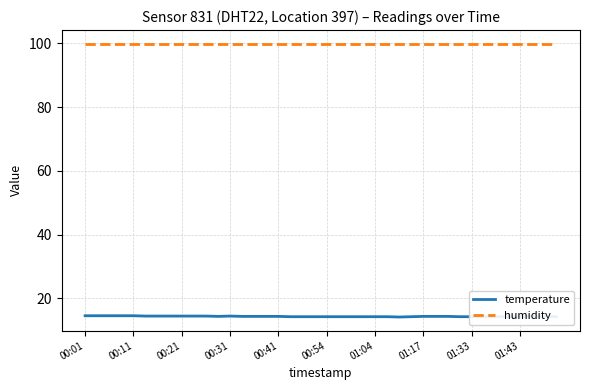

Does the chart have visible grid lines?

Yes